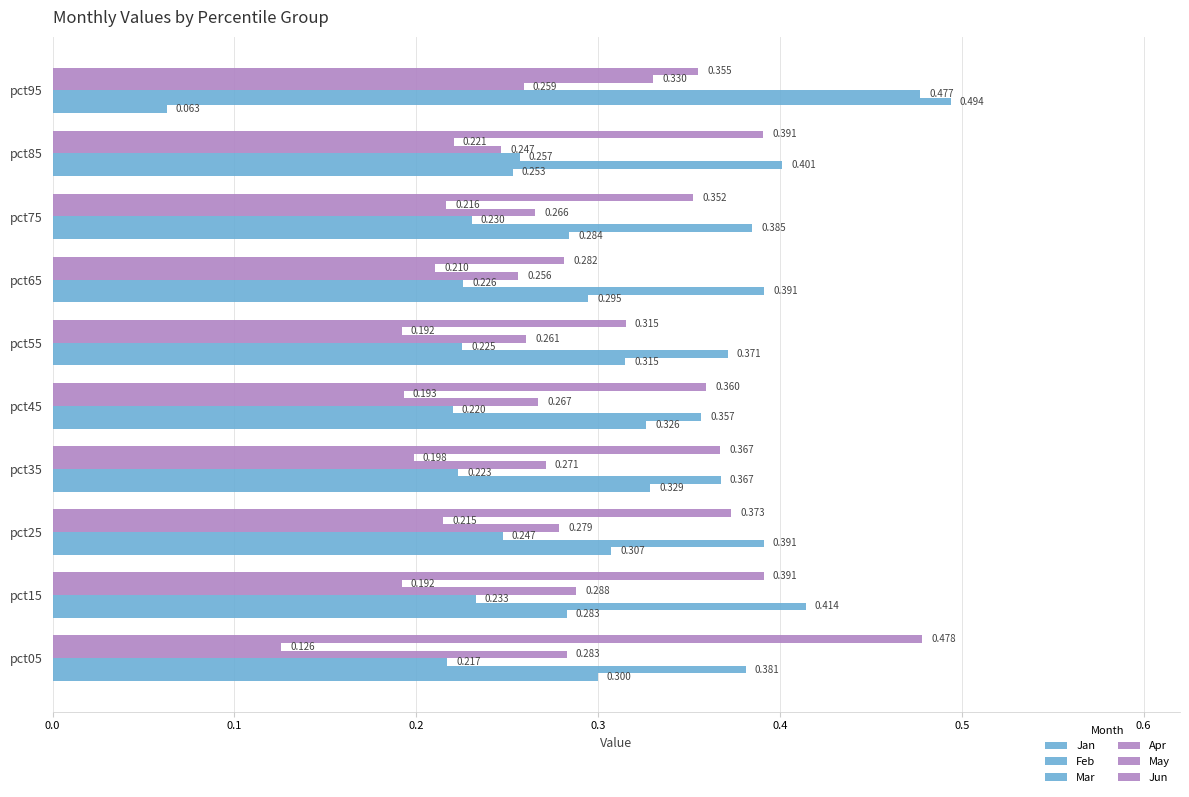

Count the number of categories in the chart.

10